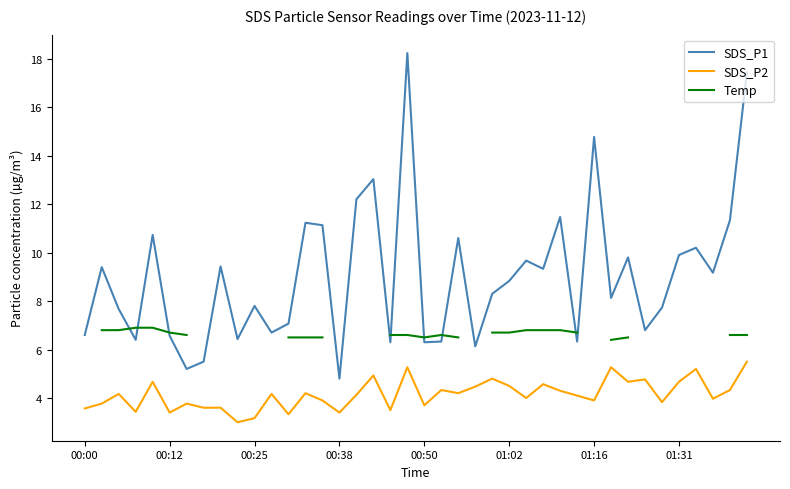

Is it true that SDS_P1 equals 3.1 at 00:00?

False